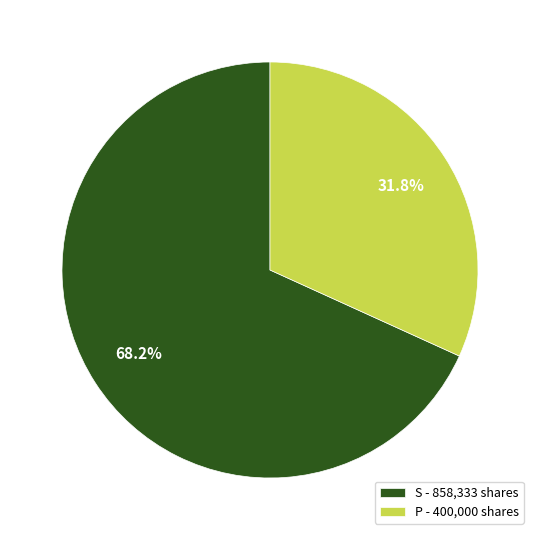

How many segments does this pie chart have?

2